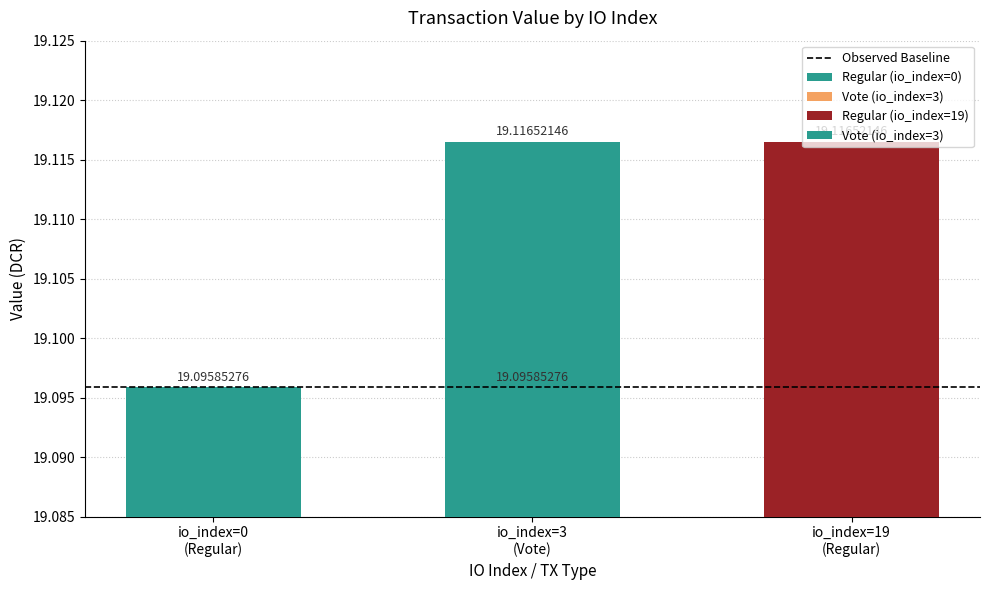

Reading left to right, list all the values displayed in this chart.

0=19.1	3=19.1	19=19.1	3=19.1